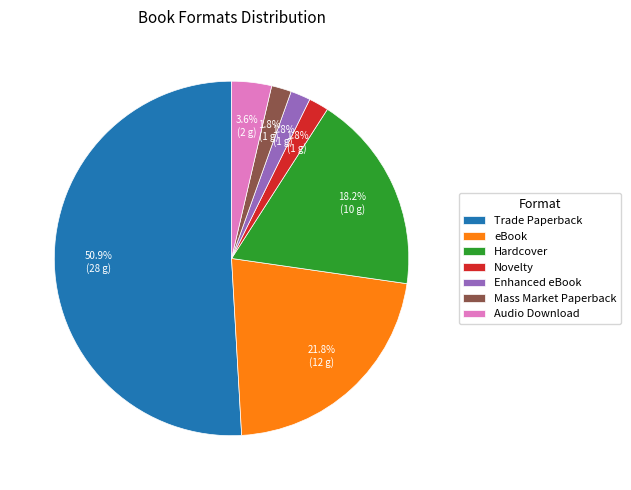

What is the total percentage of Hardcover and Novelty?

20.0%